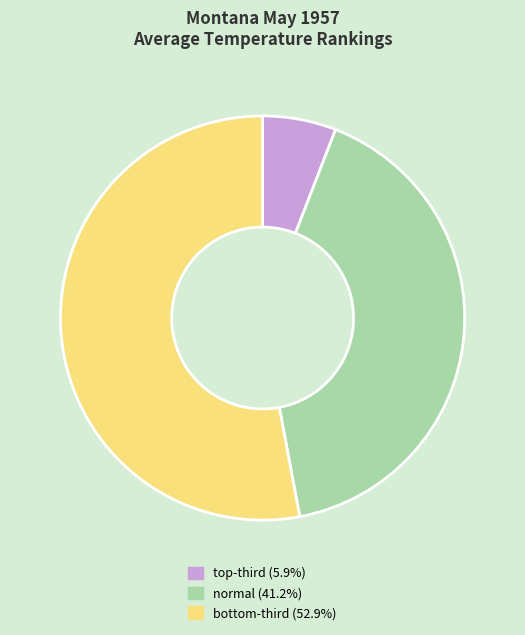

Does any single category account for the majority?

Yes